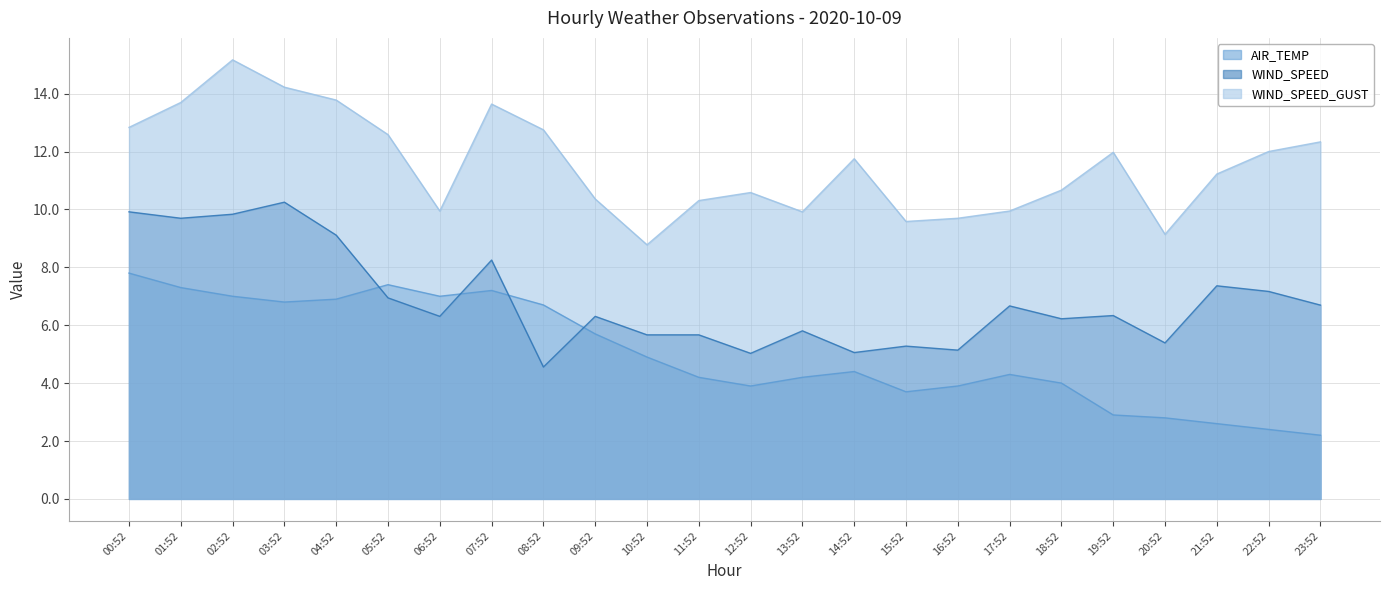

What is the difference between the maximum and minimum values in the WIND_SPEED series?

5.7